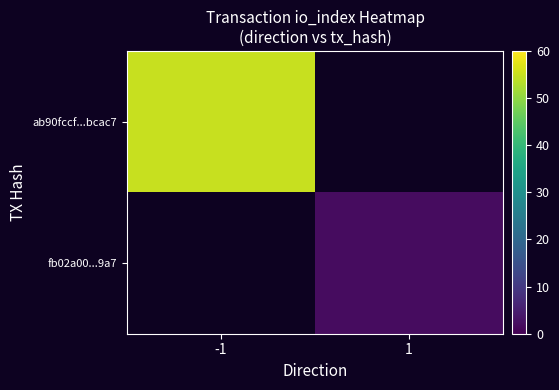

Which label corresponds to the largest value in the chart?

-1